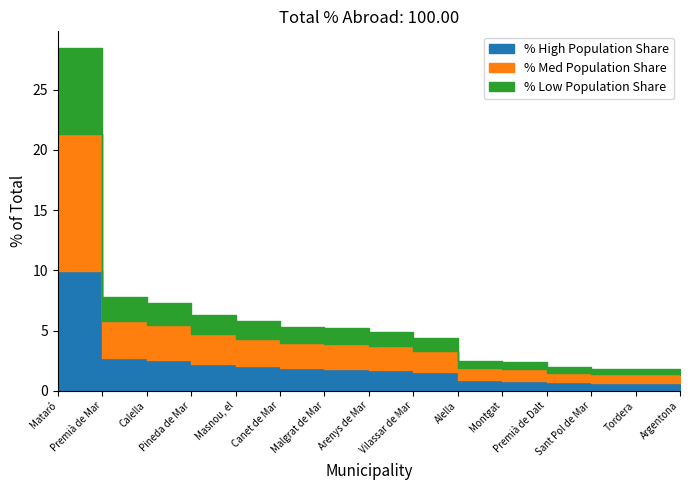

Which has a higher value, Tordera or Canet de Mar?

Canet de Mar